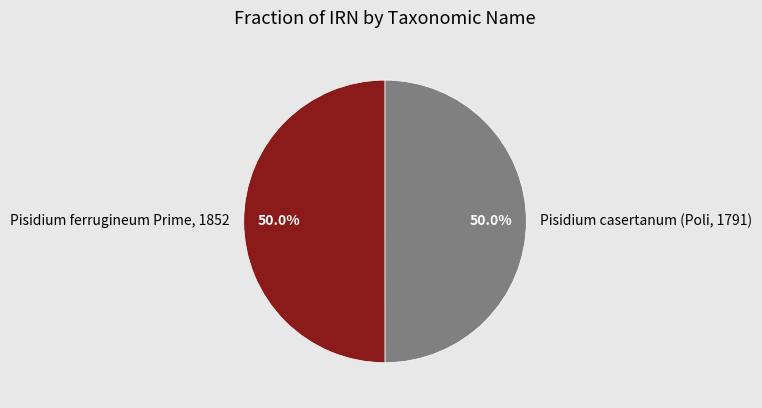

What is the ratio of the value at Pisidium ferrugineum Prime, 1852 to the value at Pisidium casertanum (Poli, 1791)?

1.0